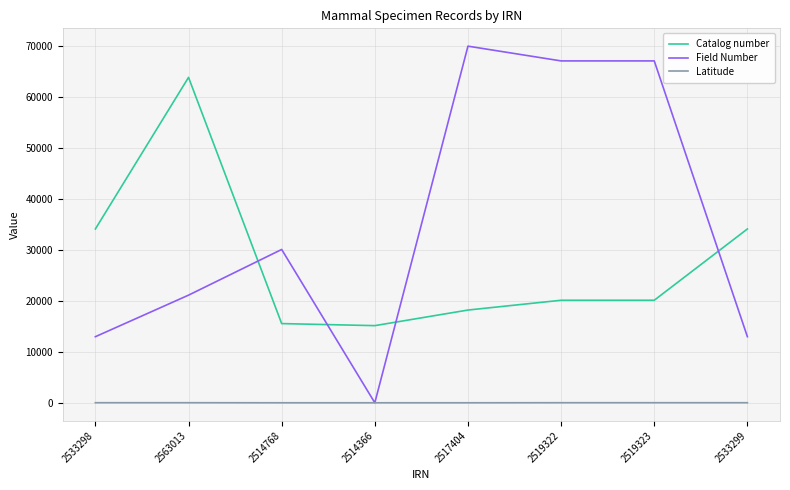

What is the difference between the second highest and second lowest values in the Latitude series?

12.9